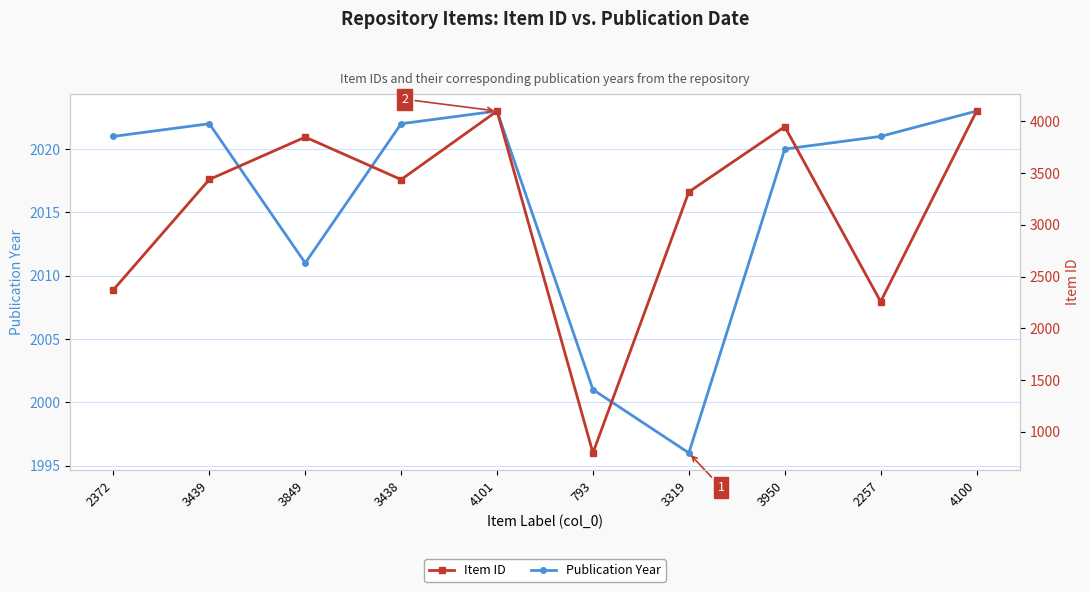

What is the difference between the maximum and minimum values in the Item ID series?

3308